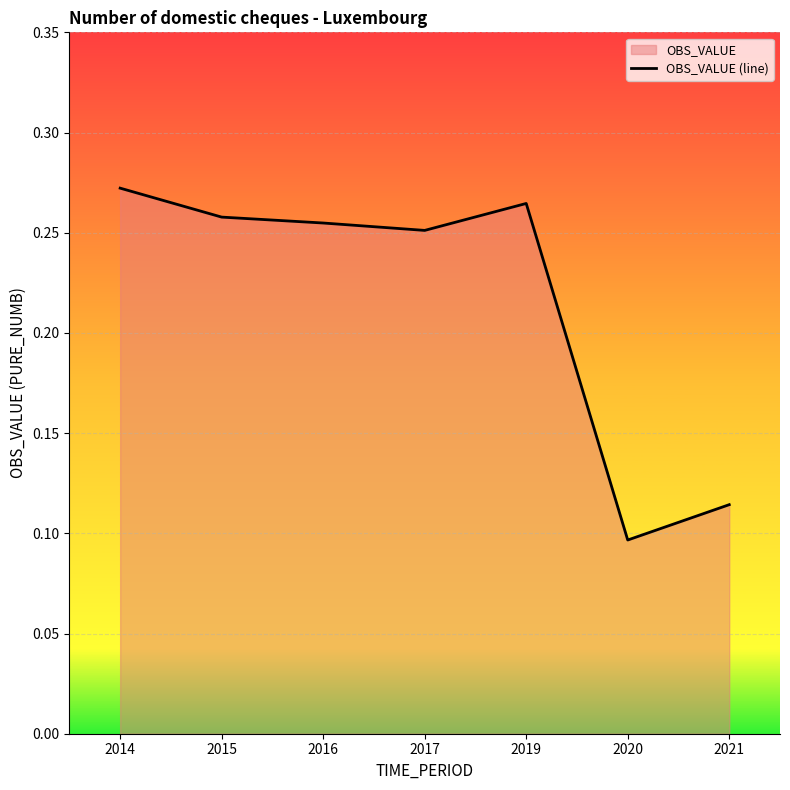

Is it true that the value at 2016 is 0.3?

True